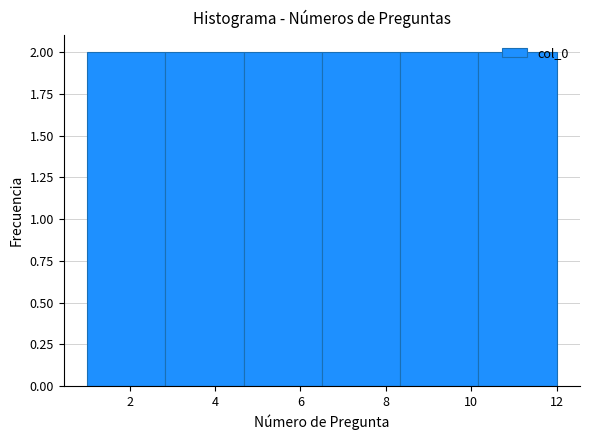

Reading left to right, transcribe this chart: for each bar, give the range it covers on the x-axis and its height. Neither the bar edges nor the heights are printed on the chart, so give them approximately, as read against the axes.

1.0 to 2.8: 2
2.8 to 4.6: 2
4.6 to 6.6: 2
6.6 to 8.4: 2
8.4 to 10.2: 2
10.2 to 12.0: 2